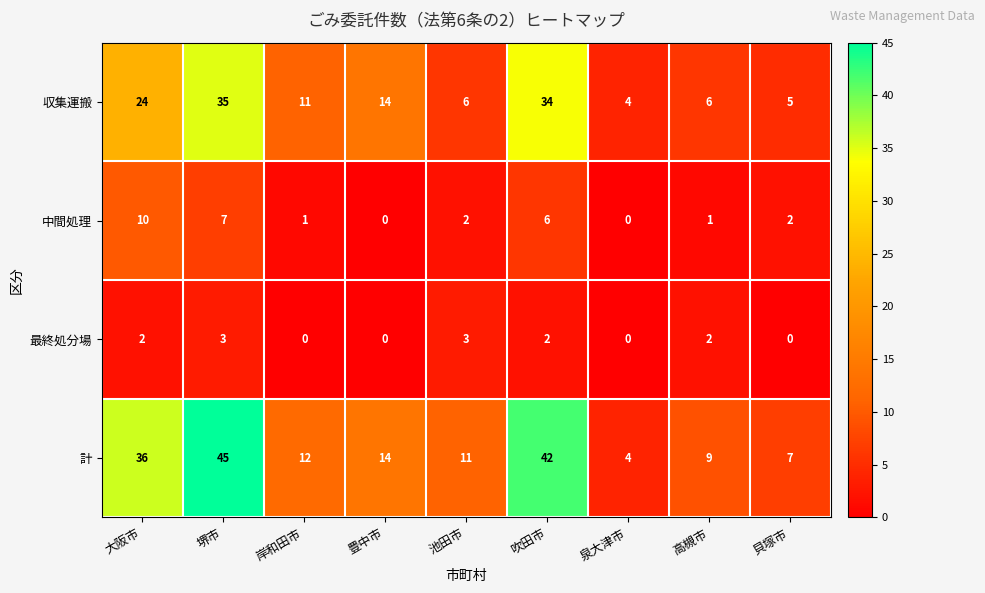

How many positive values does the 最終処分場 series have?

5